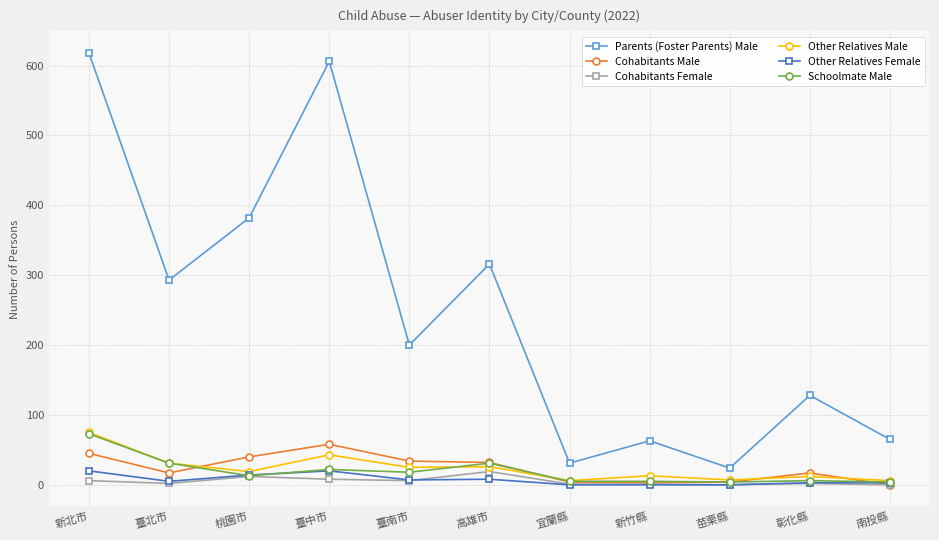

True or false: Parents (Foster Parents) Male and Cohabitants Male intersect in this chart.

False